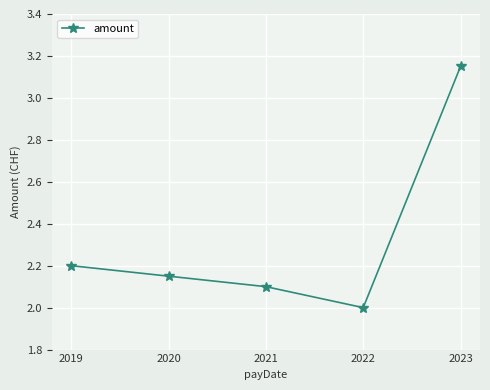

Rank the categories by value from lowest to highest.

2022, 2021, 2020, 2019, 2023